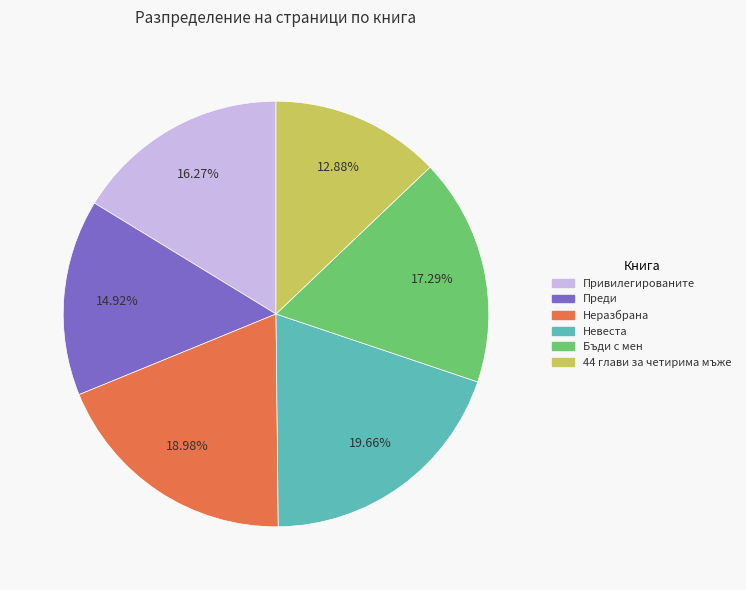

What is the total percentage of Бъди с мен and 44 глави за четирима мъже?

30.2%